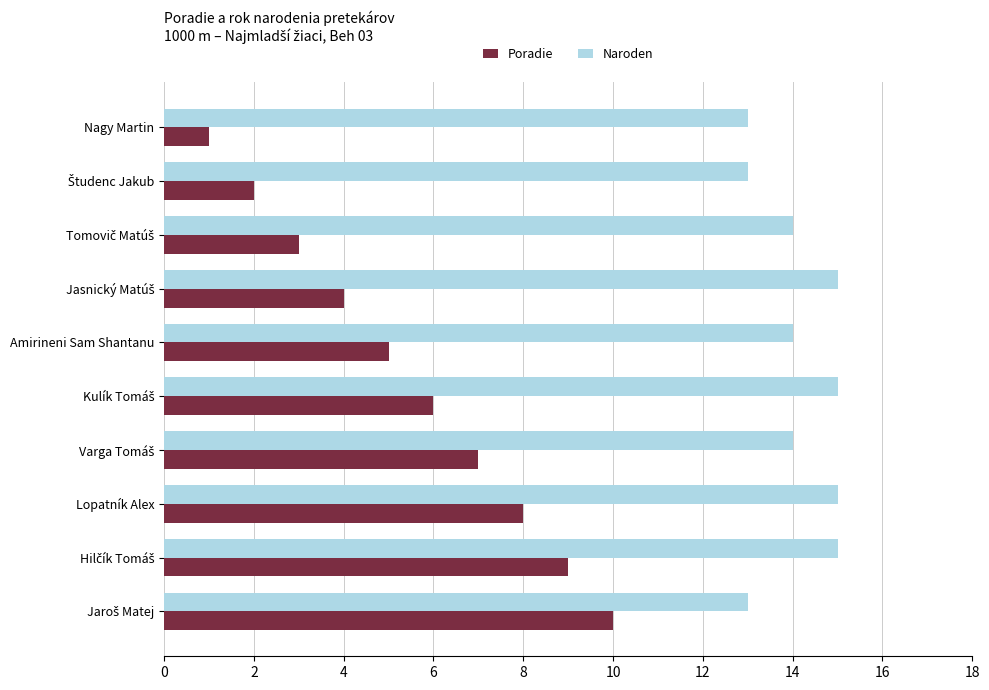

The Naroden series shows 14 at Amirineni Sam Shantanu. True or false?

True